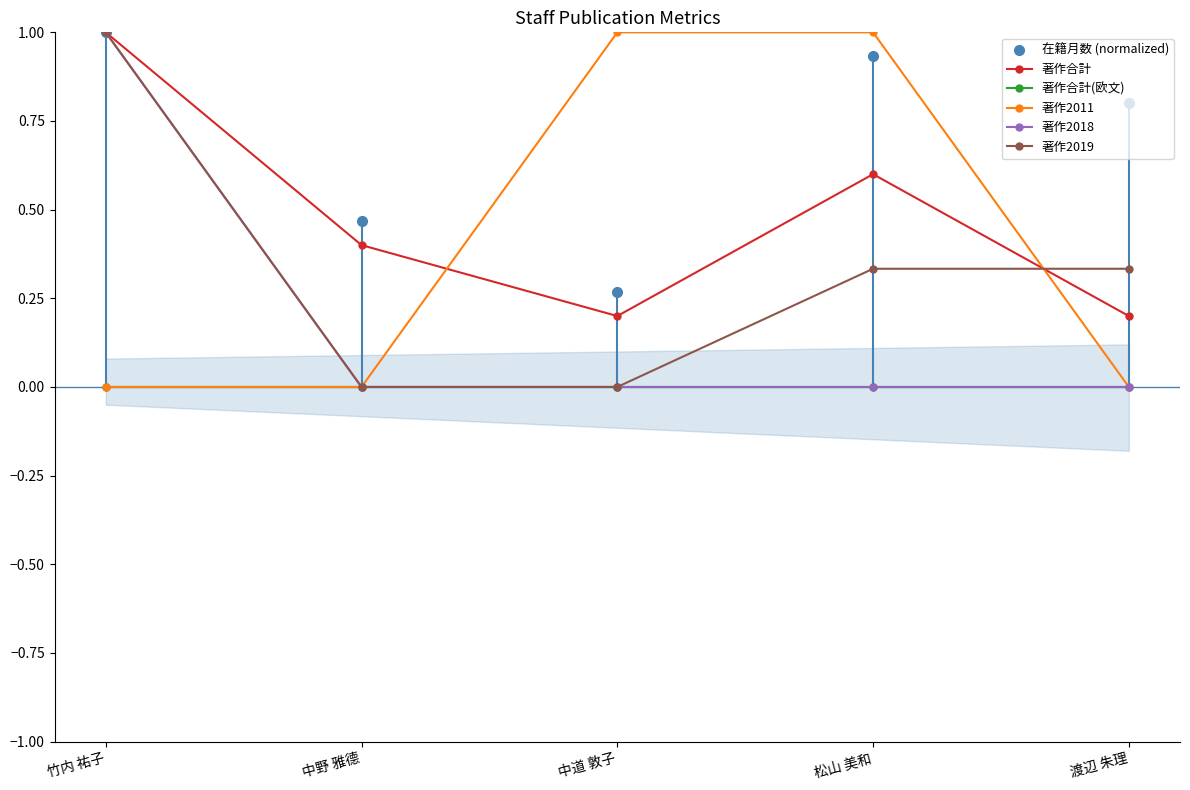

Where is the first local maximum for 在籍月数 (normalized)?

松山 美和